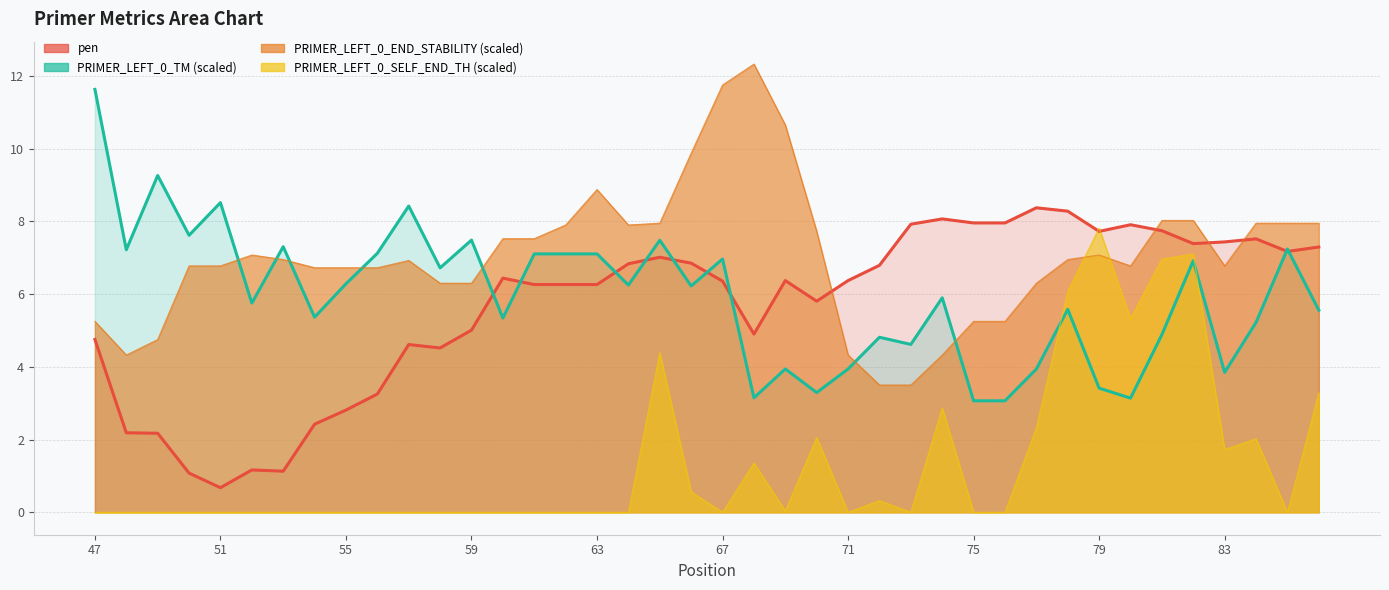

True or false: PRIMER_LEFT_0_TM has more than 2 interior local peaks.

True